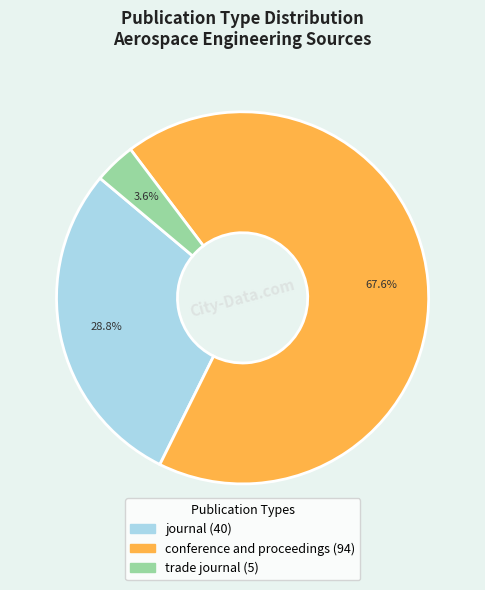

Which slice is the smallest?

trade journal